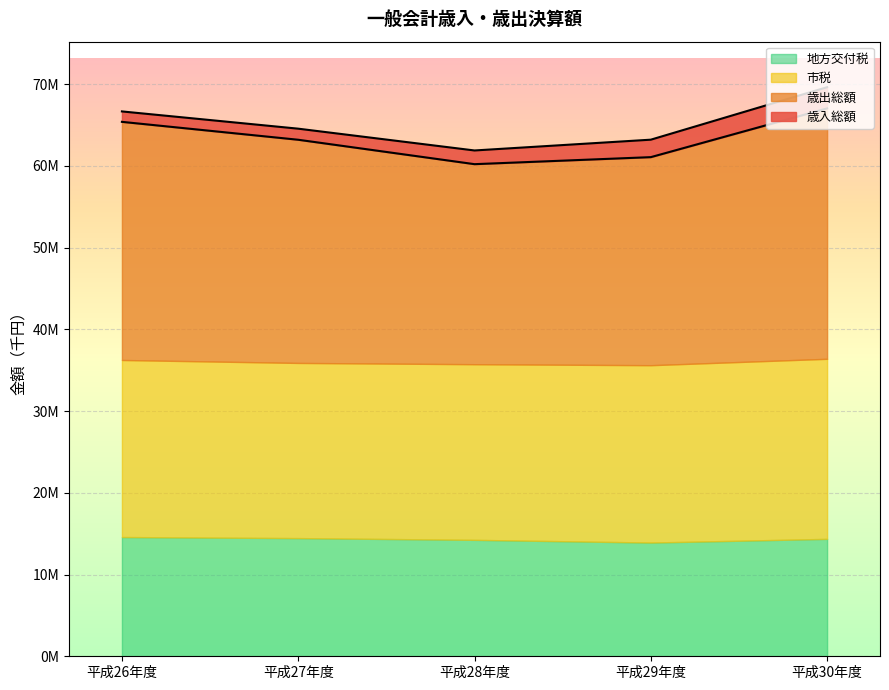

How many data points in 歳入総額 are less than 64563450?

2